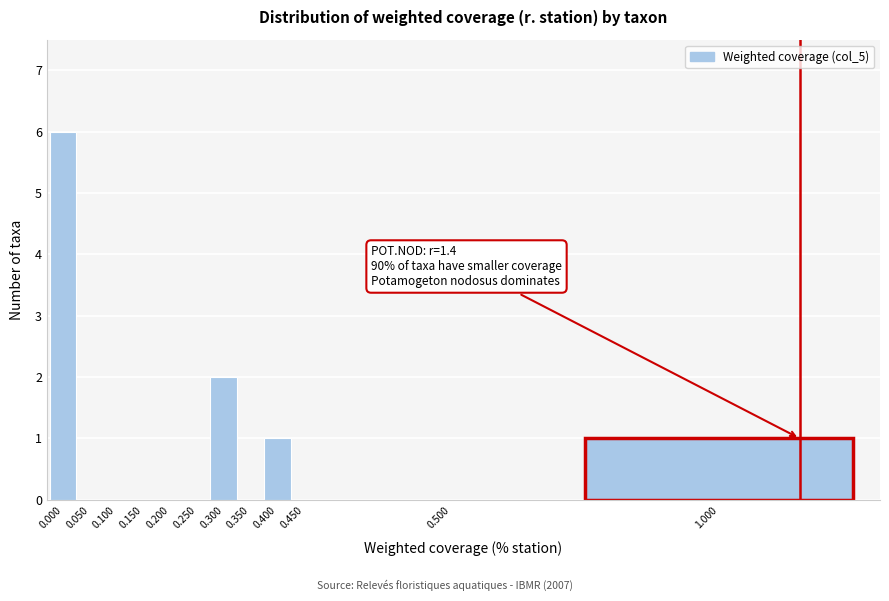

Reading left to right, transcribe all the data shown in this chart.

0.000=6	0.050=0	0.100=0	0.150=0	0.200=0	0.250=0	0.300=2	0.350=0	0.400=1	0.450=0	0.500=0	1.000=1